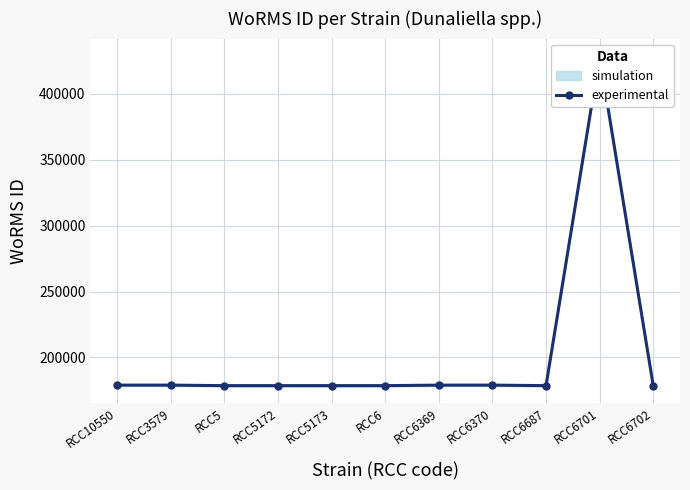

Between RCC6702 and RCC5172, which is larger?

RCC6702